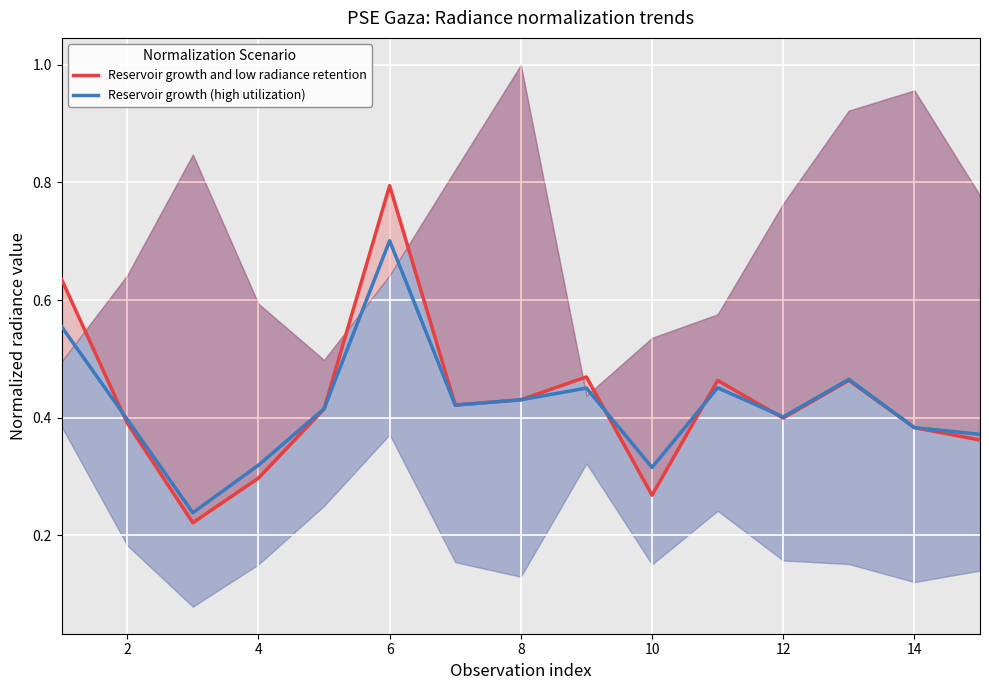

True or false: Reservoir growth (high utilization) and Reservoir growth and low radiance retention cross at least once.

True